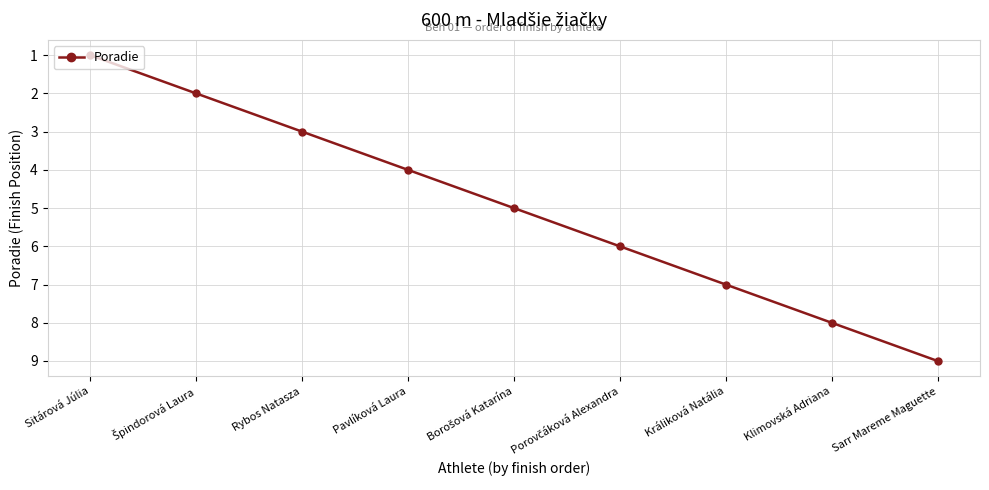

What is the difference between the values at Pavlíková Laura and Sarr Mareme Maguette?

5